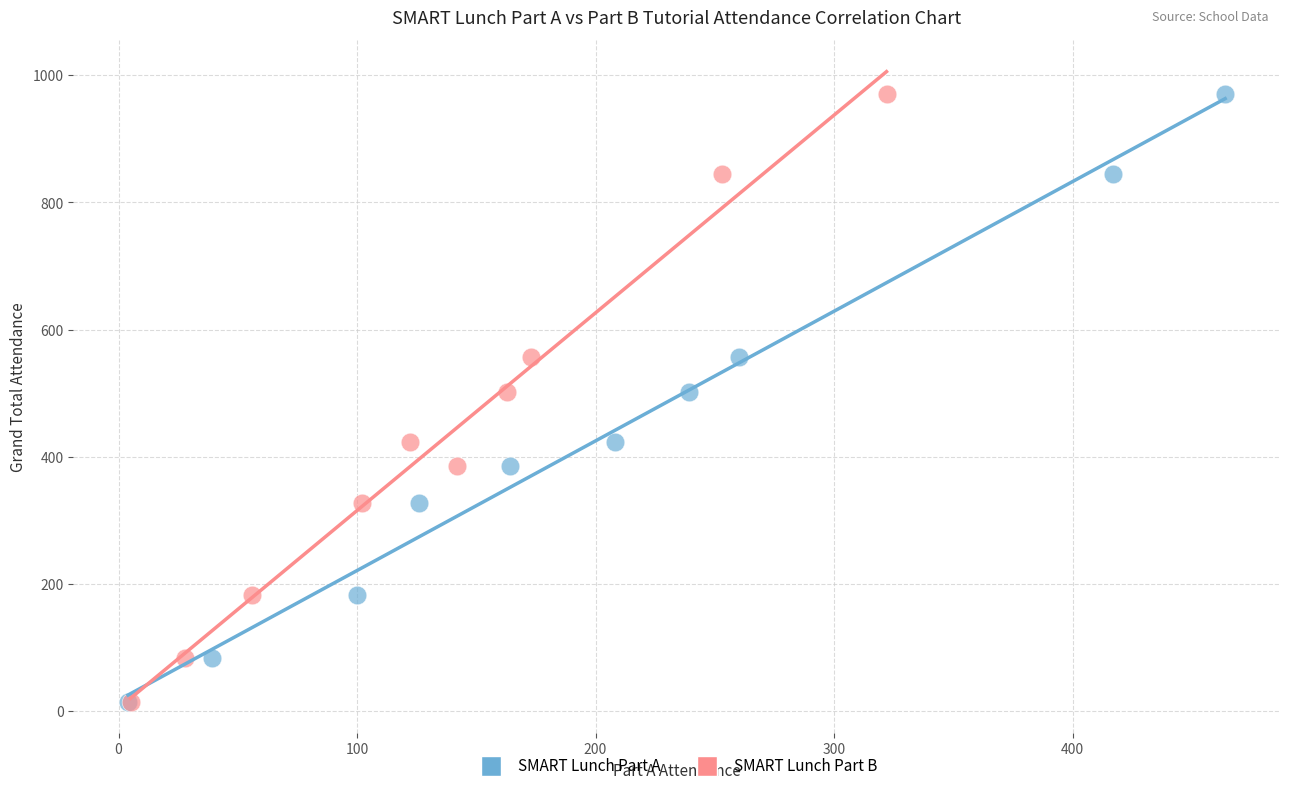

What are all the series names shown in the legend?

SMART Lunch Part A, SMART Lunch Part B